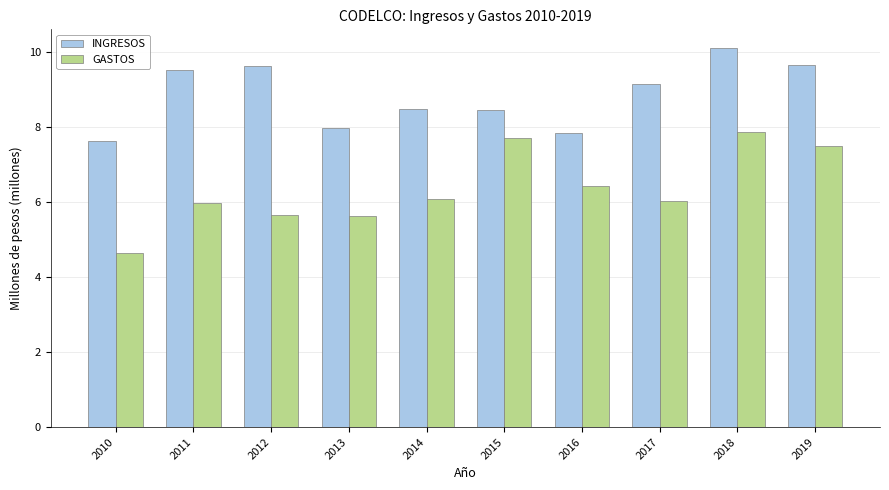

What are all the series names shown in the legend?

INGRESOS, GASTOS